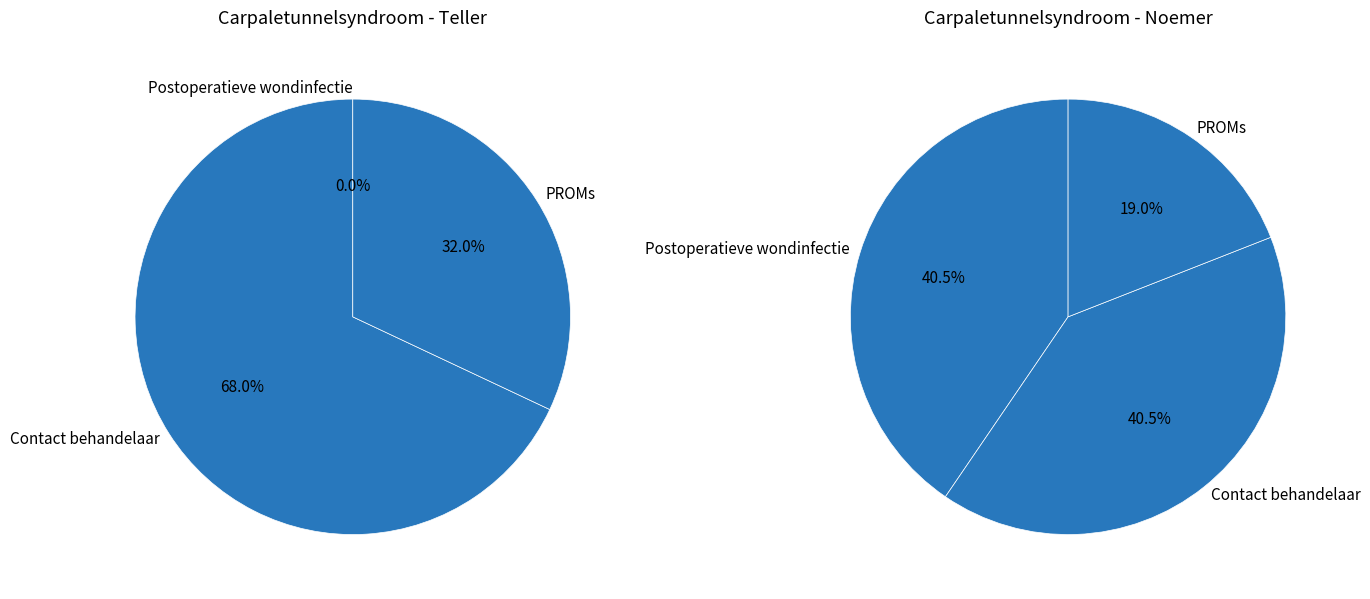

What is the change in value from Postoperatieve wondinfectie to PROMs?

-27